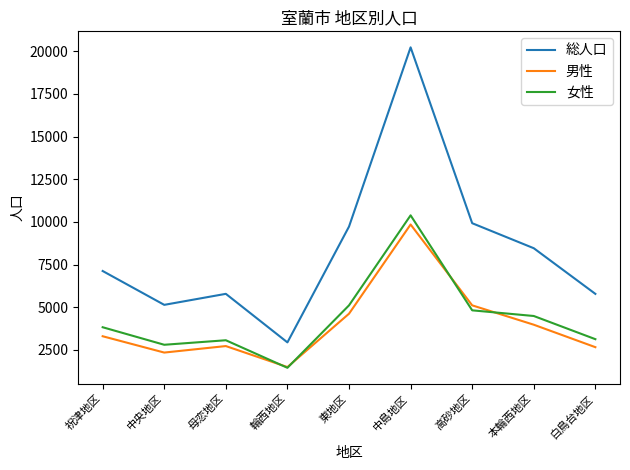

At 東地区, list the series in order from smallest to largest.

男性, 女性, 総人口